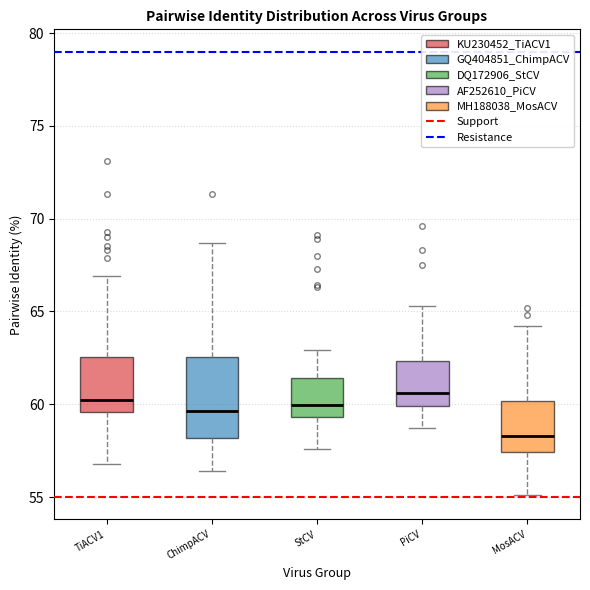

Which box is the tallest, from its lower edge to its upper edge?

ChimpACV